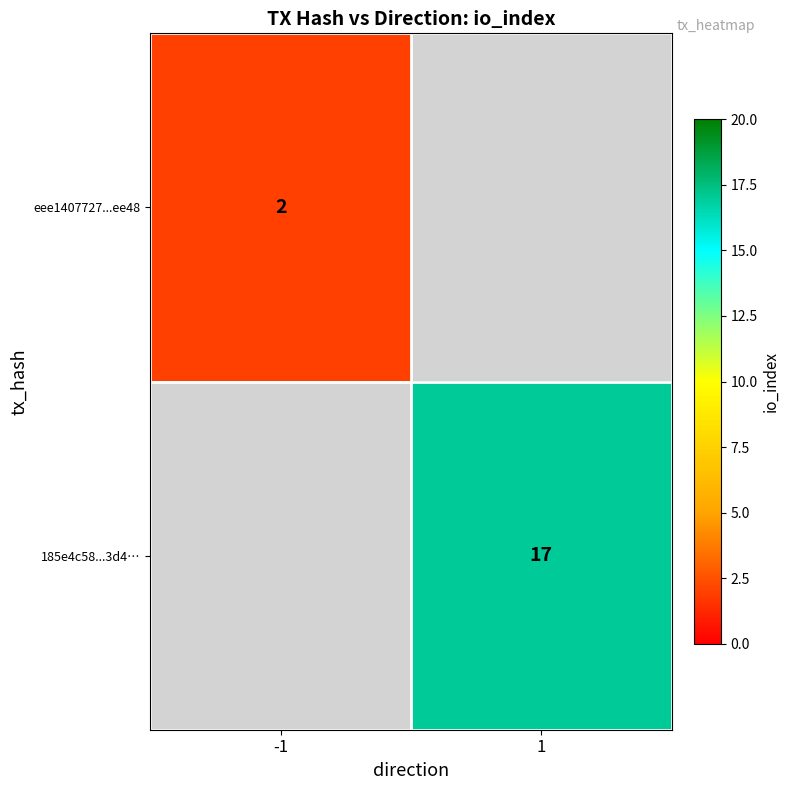

The eee1407727...ee48 series shows 3 at -1. True or false?

False